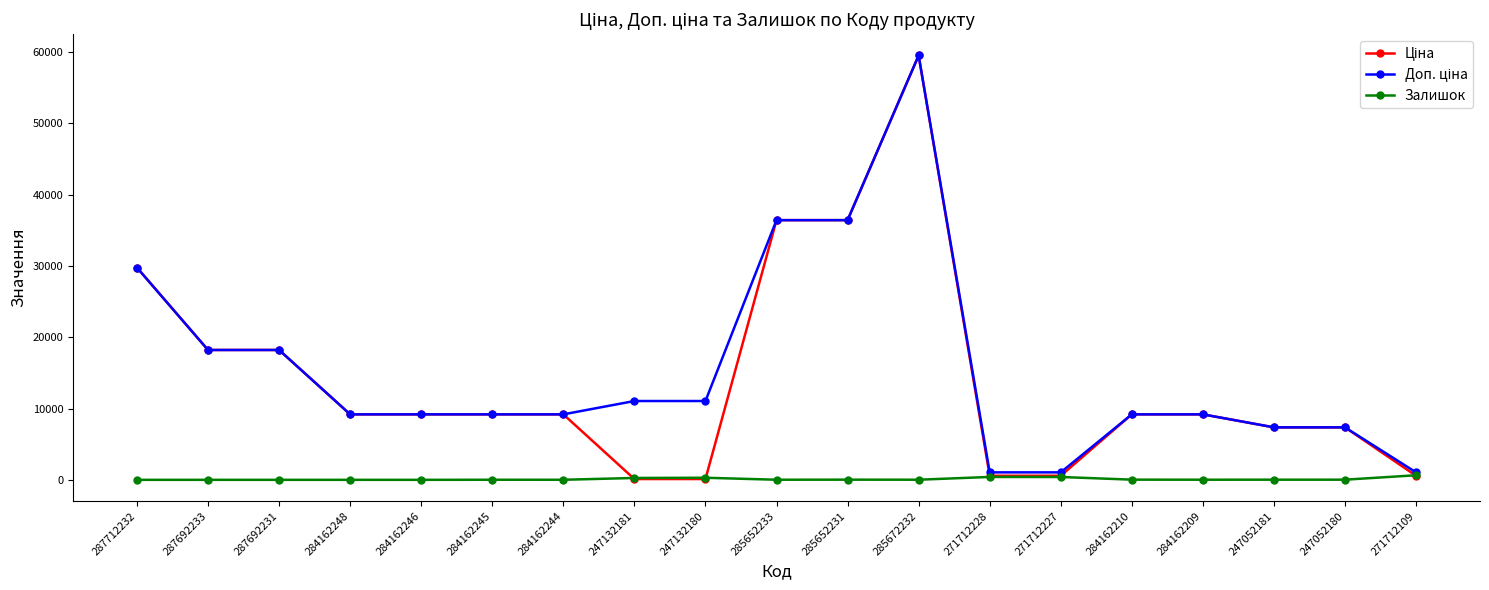

Does the chart have visible grid lines?

No